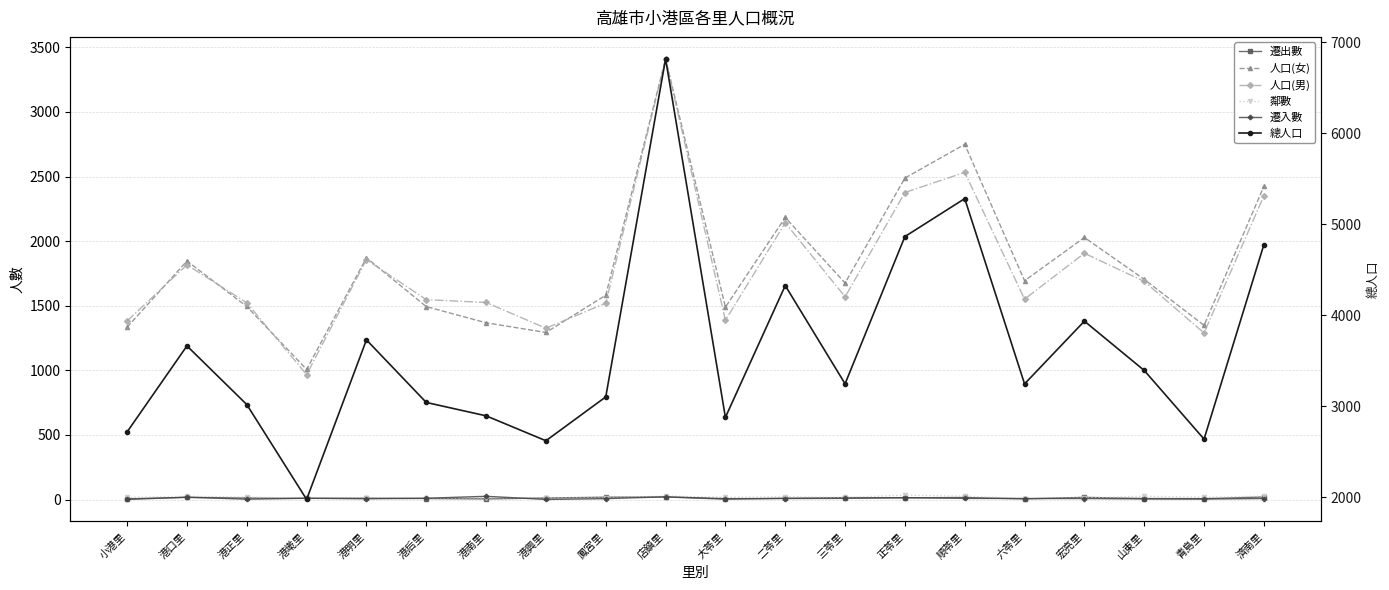

Rank the series at 港明里 from lowest to highest value.

遷入數, 遷出數, 鄰數, 人口(男), 人口(女), 總人口